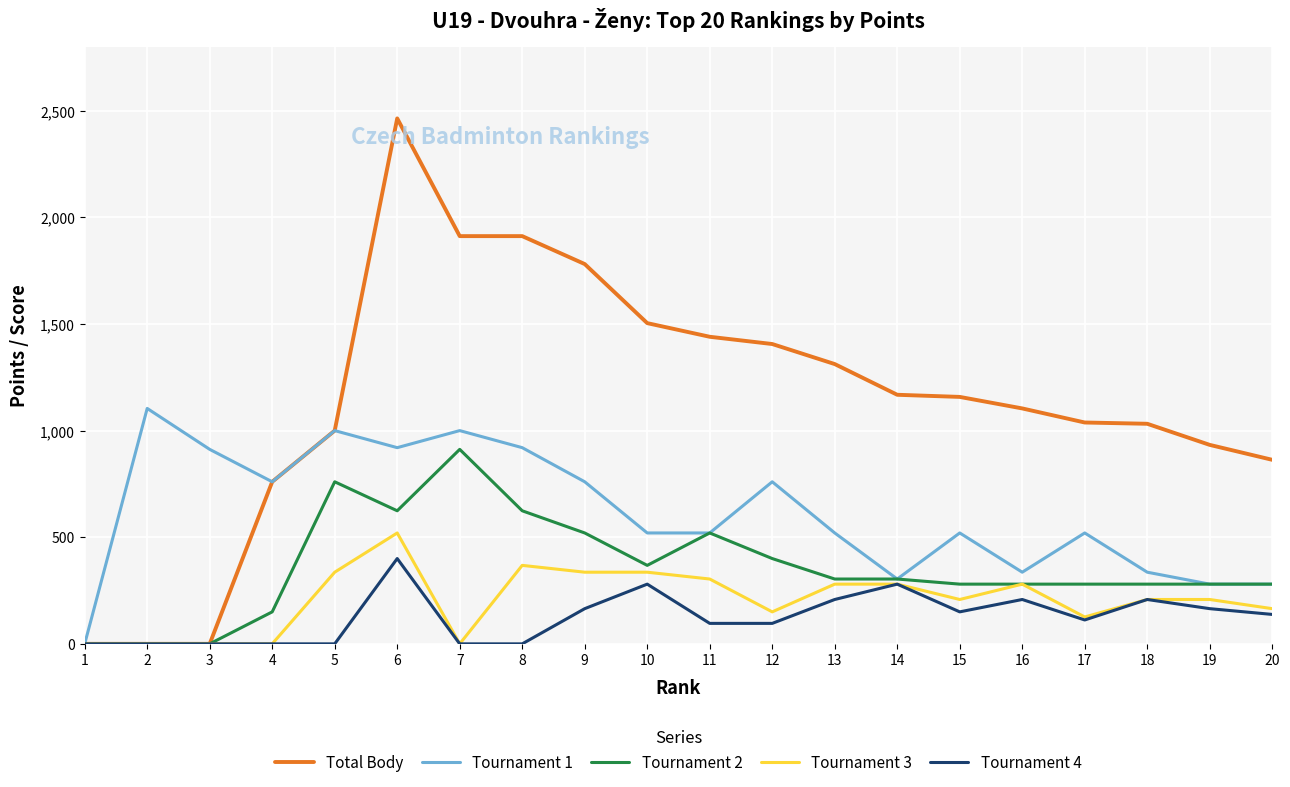

What is the difference between the highest and lowest values at 9?

1616